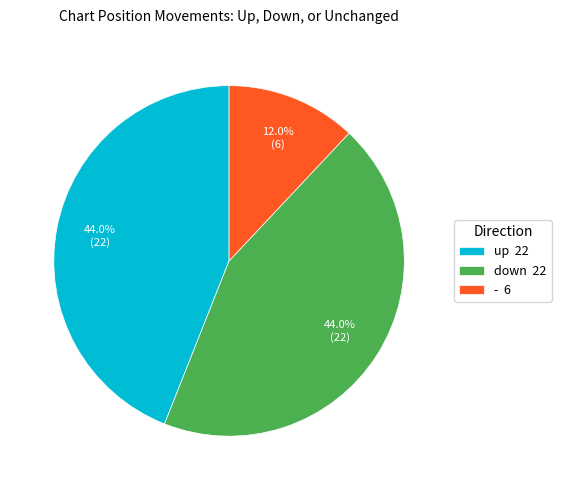

How many segments does this pie chart have?

3